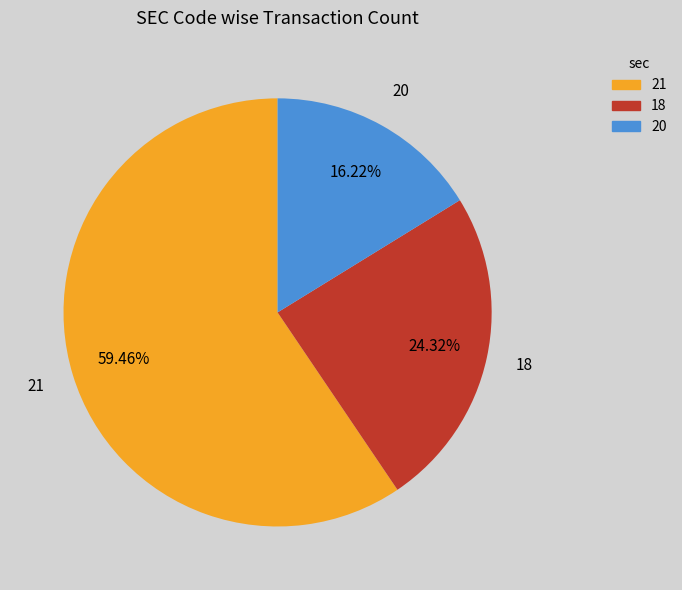

Does 21 account for over 50% of the chart?

Yes